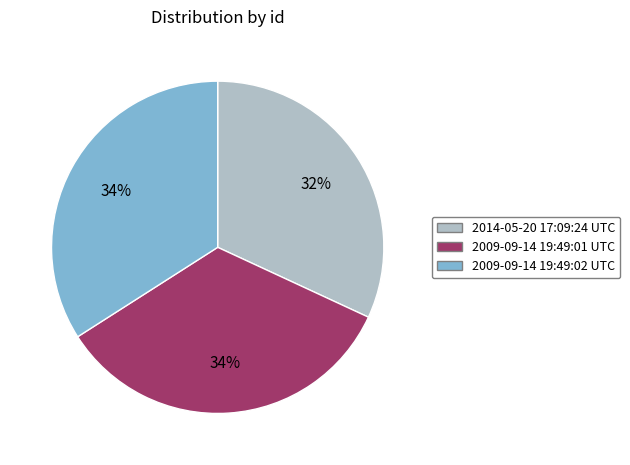

Is it true that 2014-05-20 17:09:24 UTC is 32% of the pie?

True